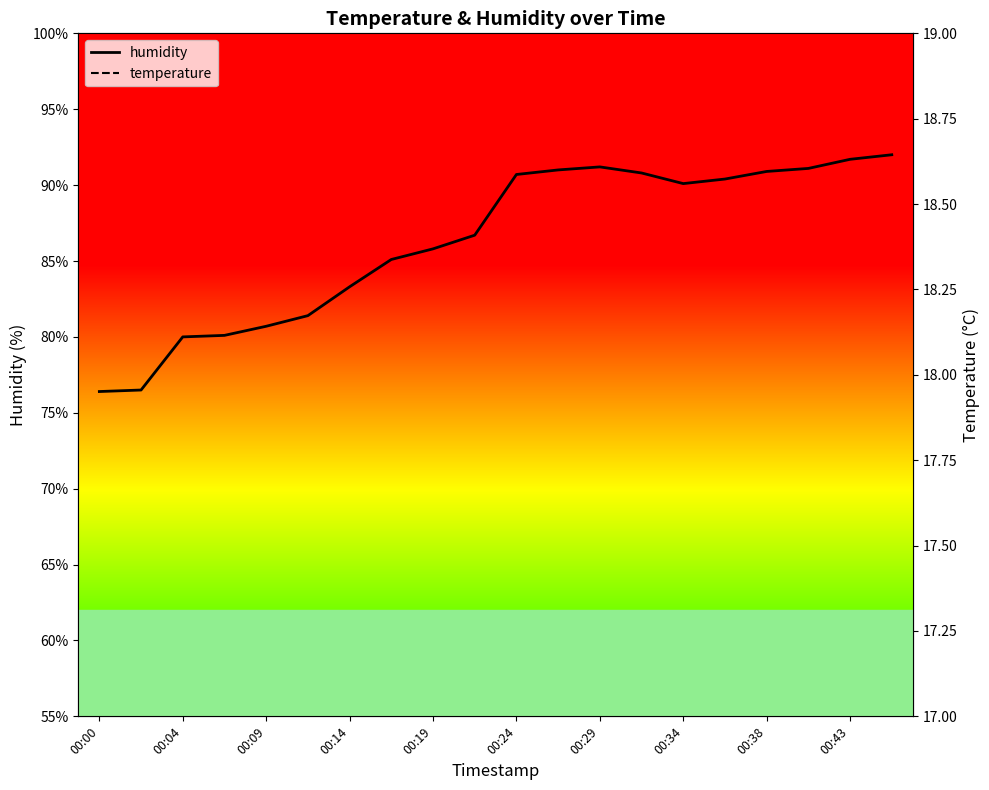

Count the number of categories in the chart.

20